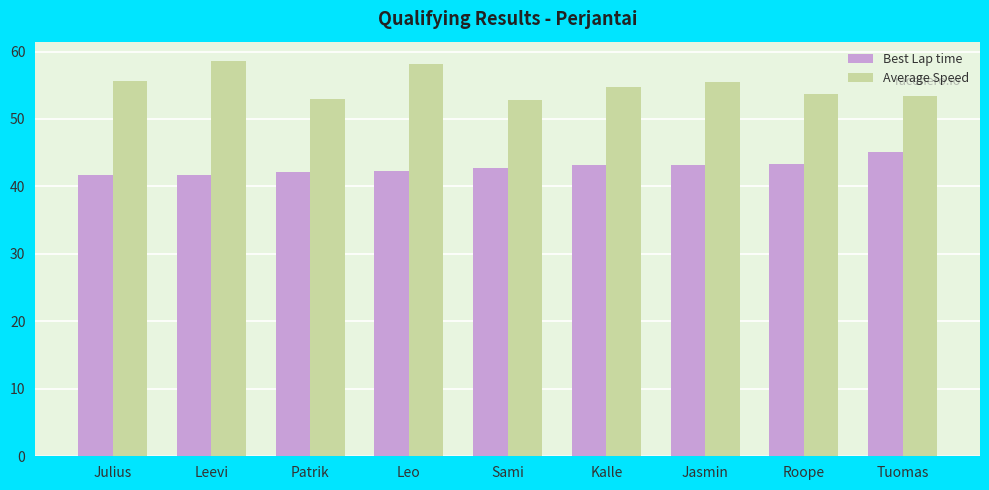

What is the difference between the highest and lowest values at Leevi?

16.8